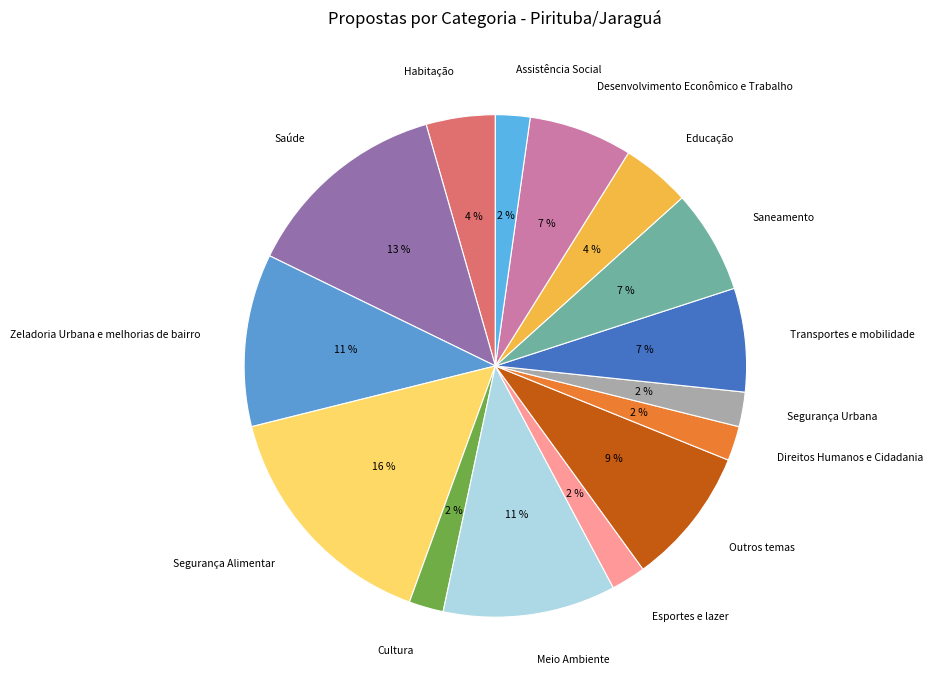

Count the number of slices in the pie.

15